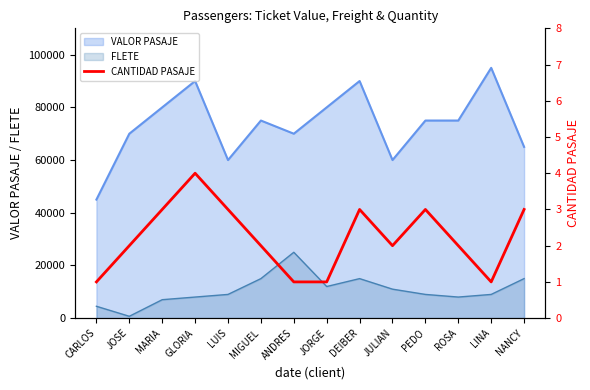

Is the value of VALOR PASAJE at MARIA greater than the value of FLETE at MIGUEL?

Yes